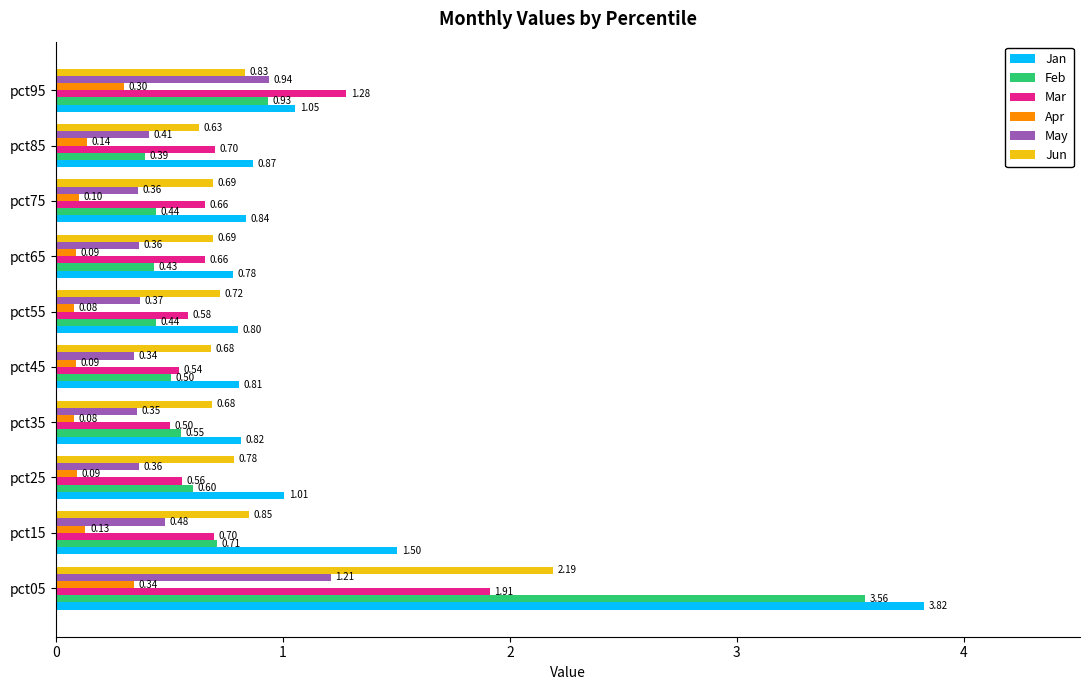

What is the sum of all Mar values?

8.1